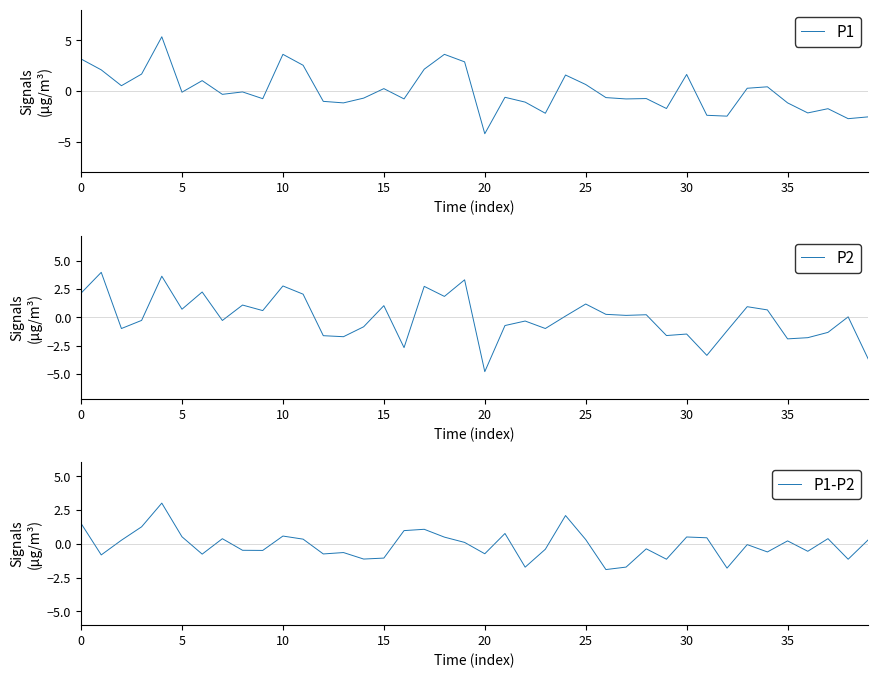

Is it true that P1 equals 3.6 at 10?

True